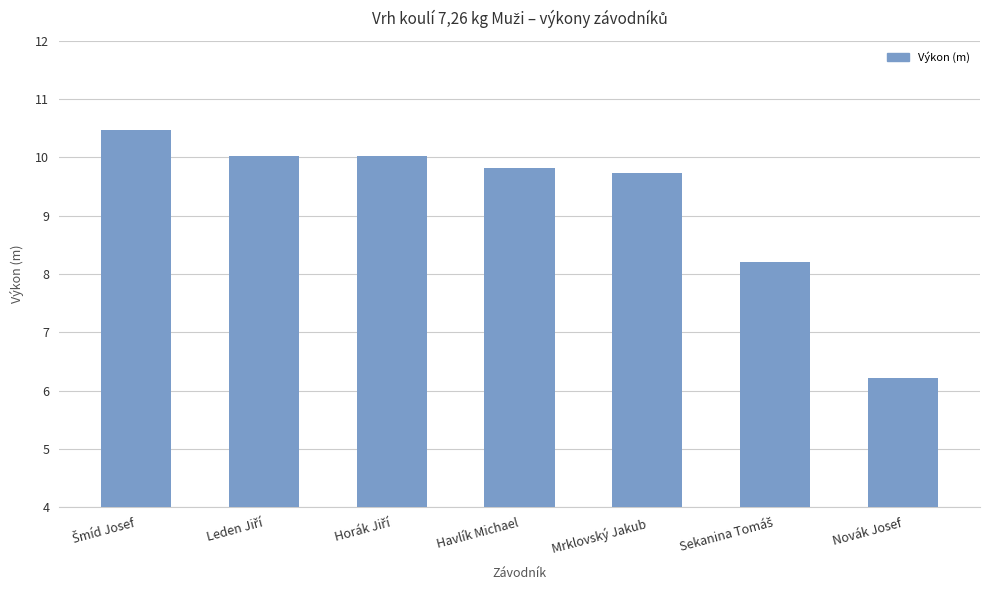

The value at Havlík Michael is 9.8. True or false?

True